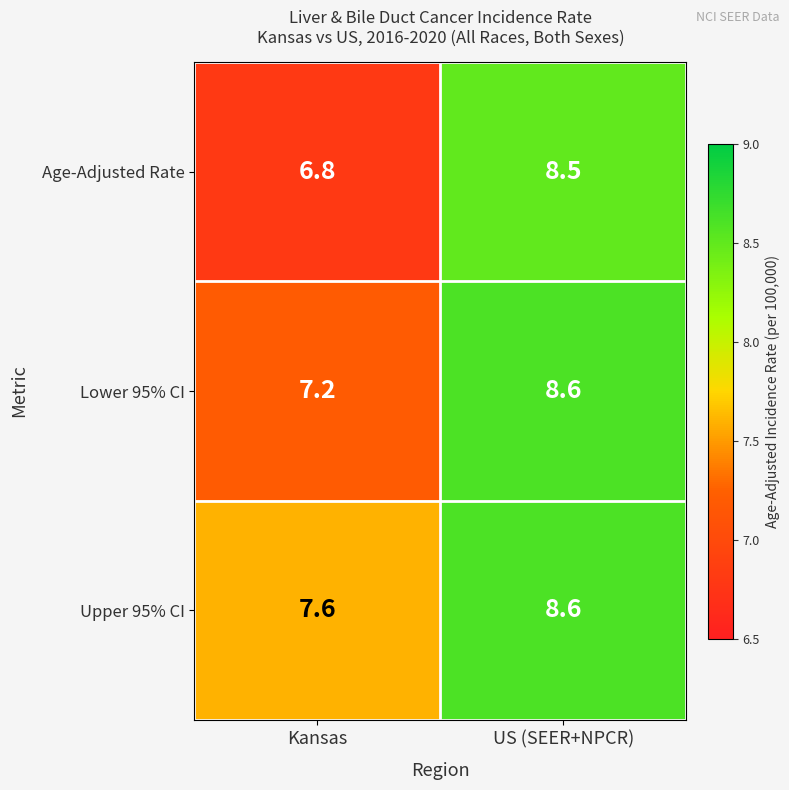

What is the maximum value shown in the chart?

8.6